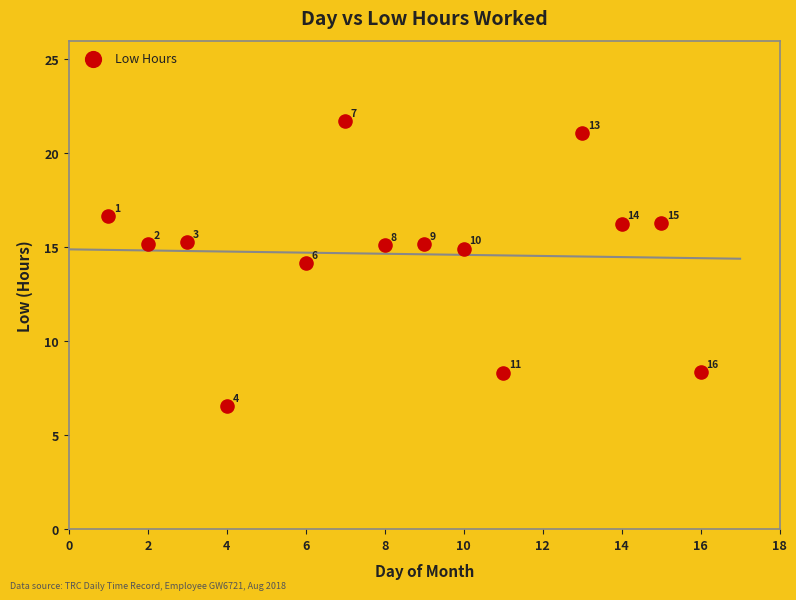

What is the range of X values (max minus min)?

15.0